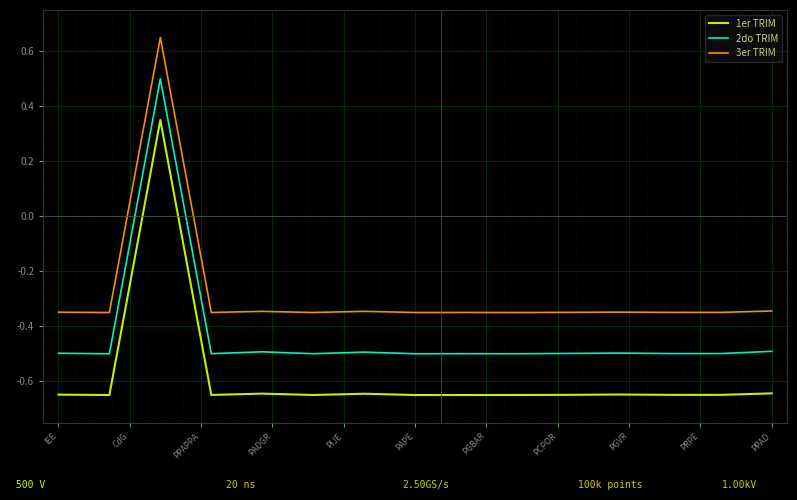

Count the number of data series in this chart.

3